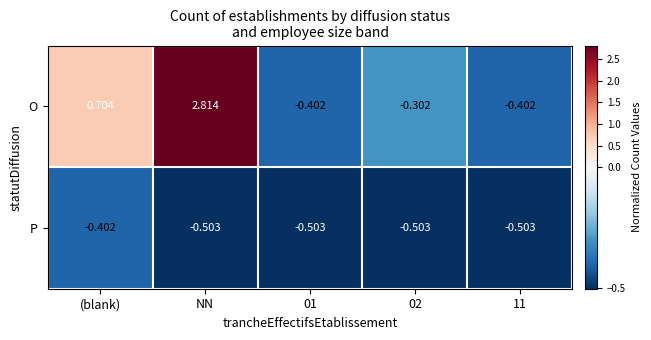

Rank the series by their maximum value, from lowest to highest.

P, O